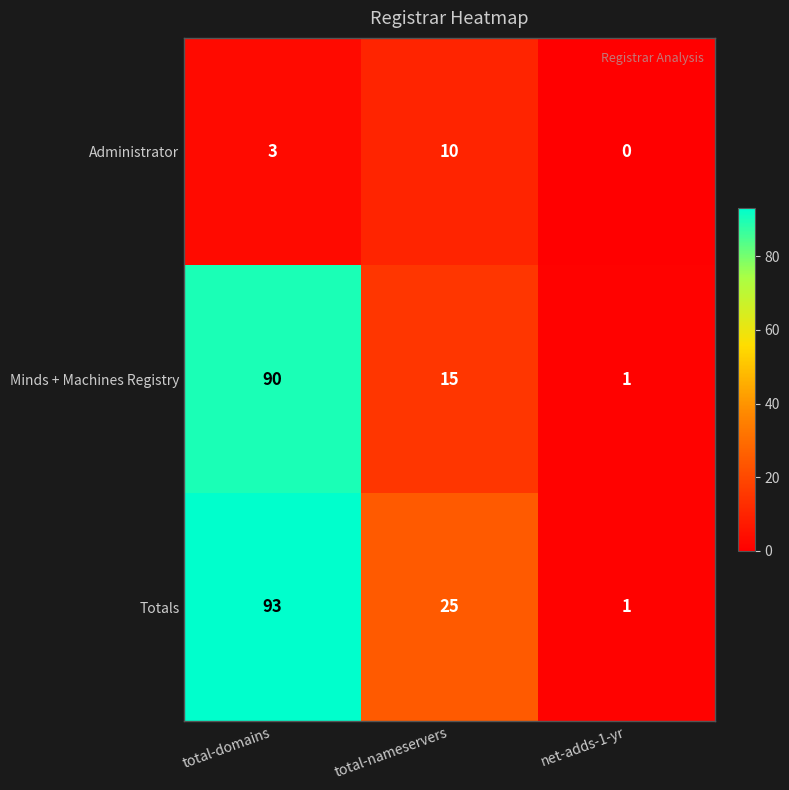

True or false: Minds + Machines Registry has a value of 134 at total-domains.

False